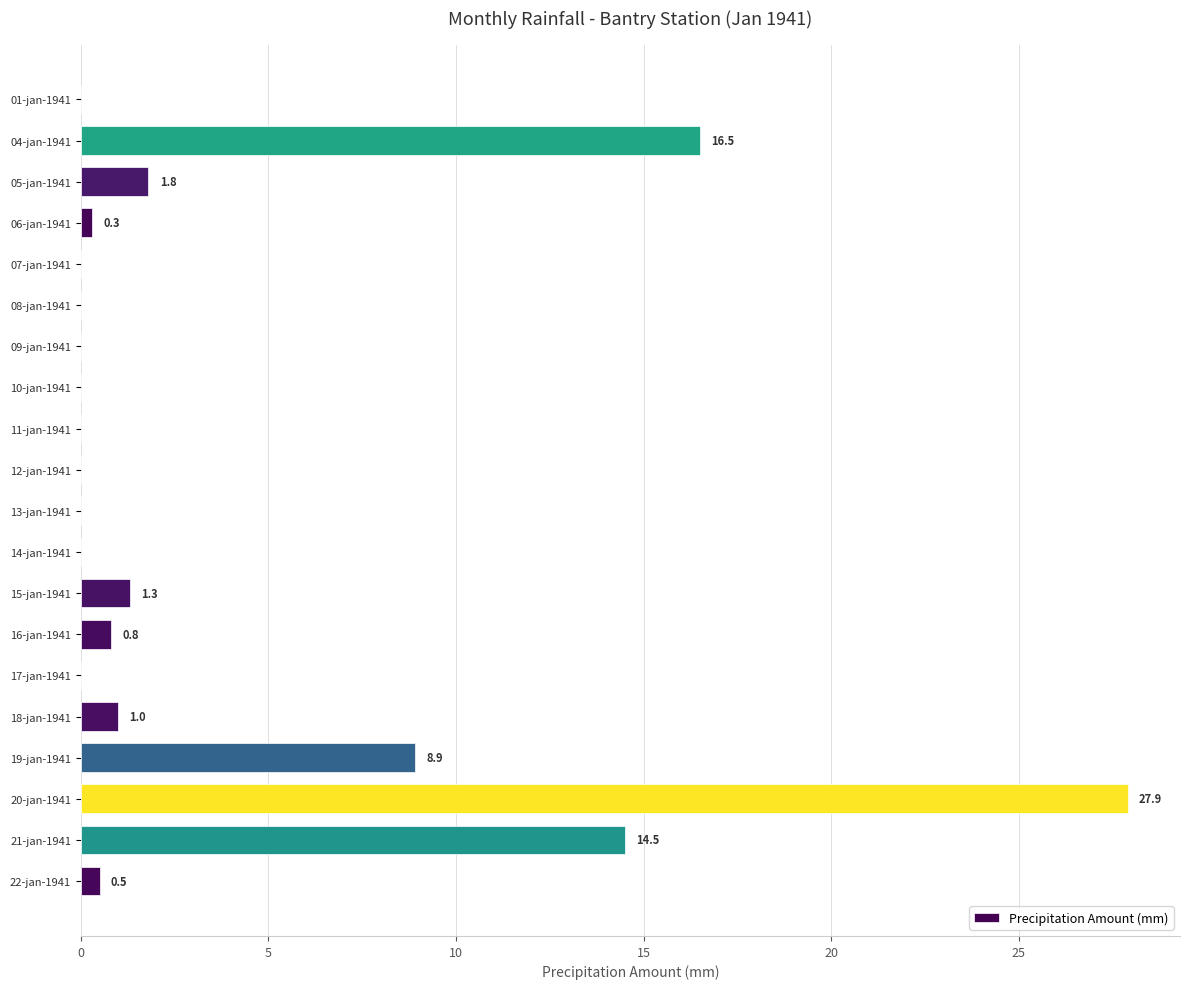

Is it true that the value at 01-jan-1941 is 0.0?

True